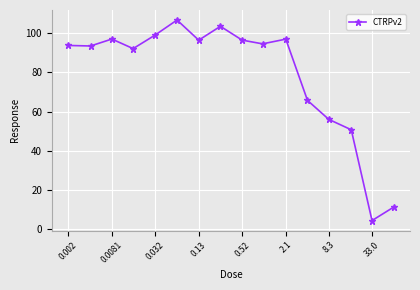

What is the value of the 8th point from the left?

103.5